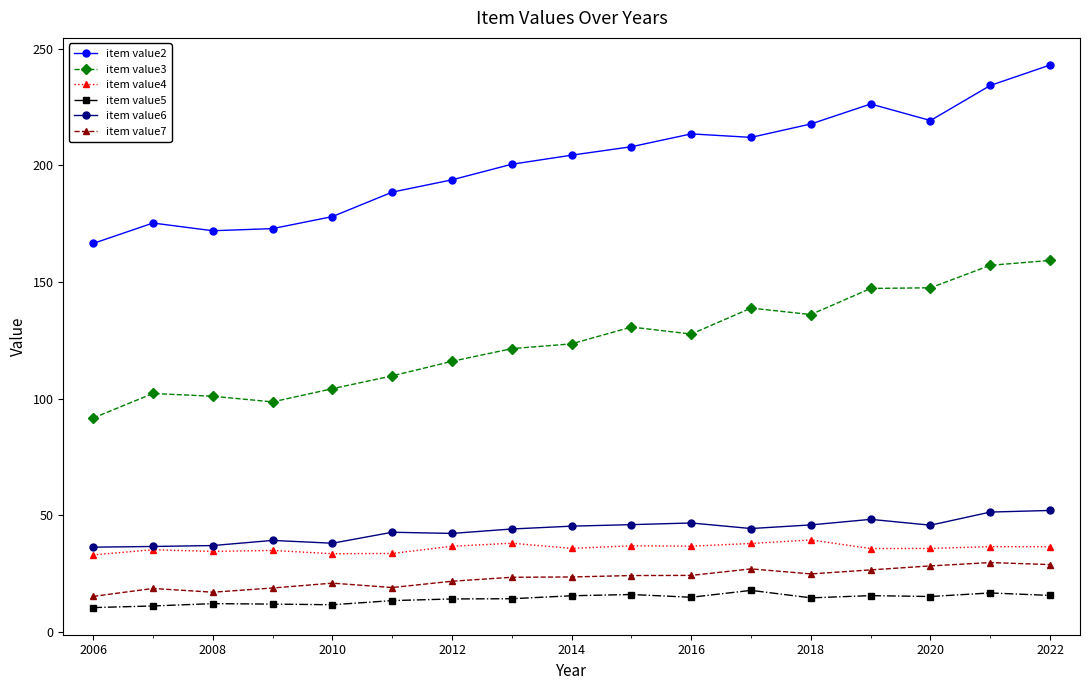

True or false: item value2 and item value6 intersect in this chart.

False